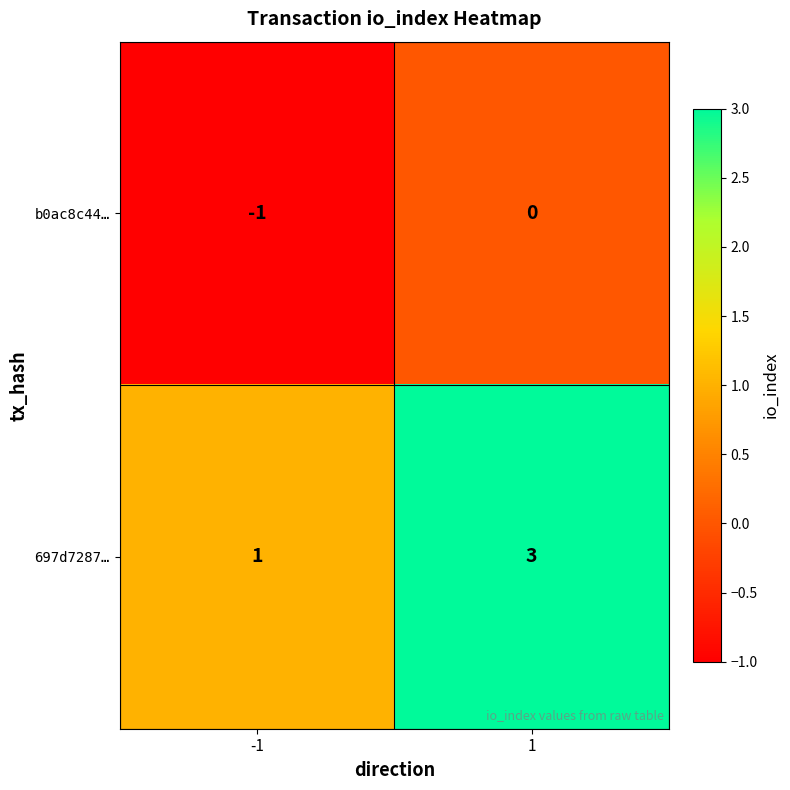

What is the sum of all 697d7287… values?

4